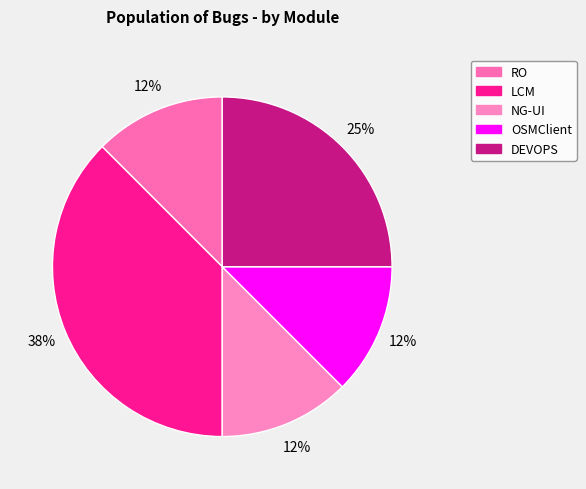

Rank the categories by value from lowest to highest.

RO, NG-UI, OSMClient, DEVOPS, LCM